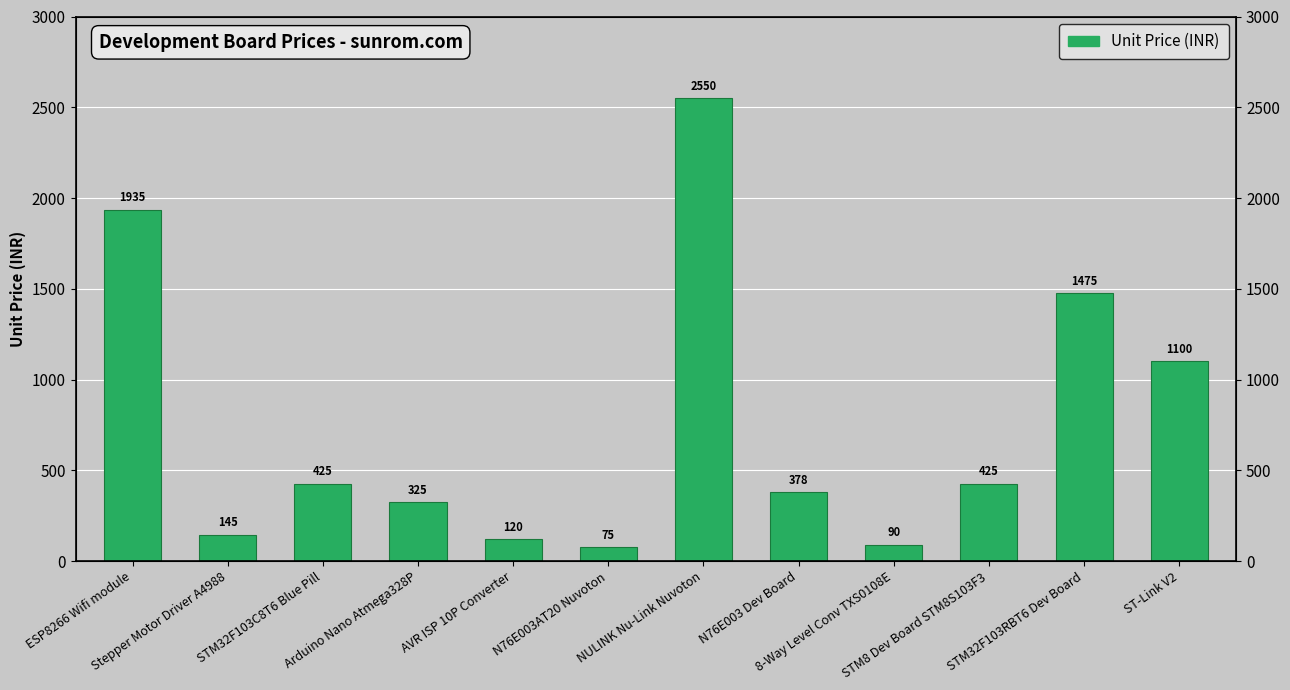

What is the difference between the maximum and minimum values?

2475